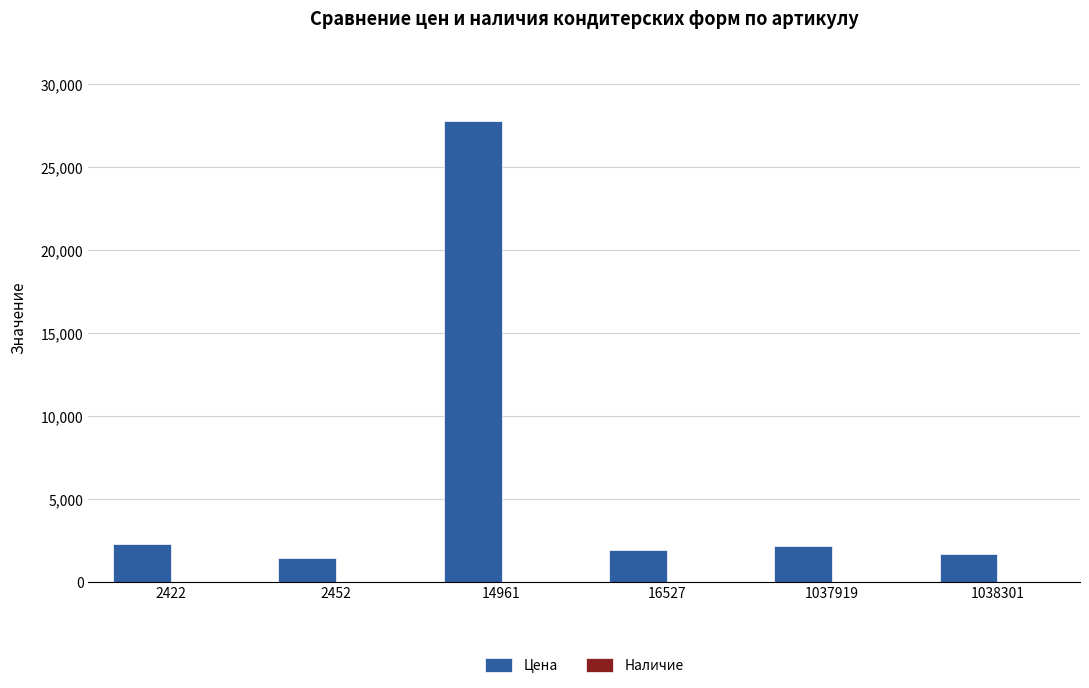

Which label corresponds to the largest value in the chart?

14961